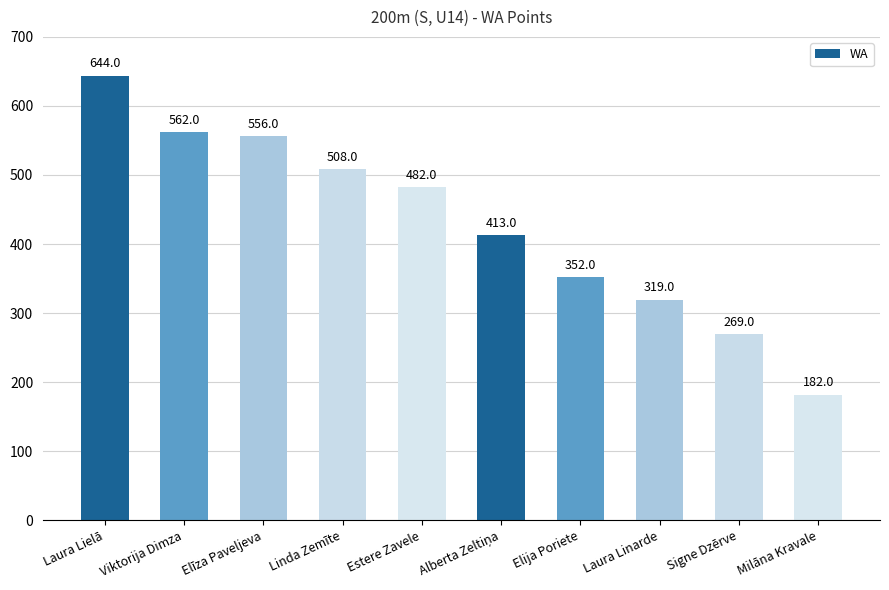

What is the difference between the maximum and minimum values?

462